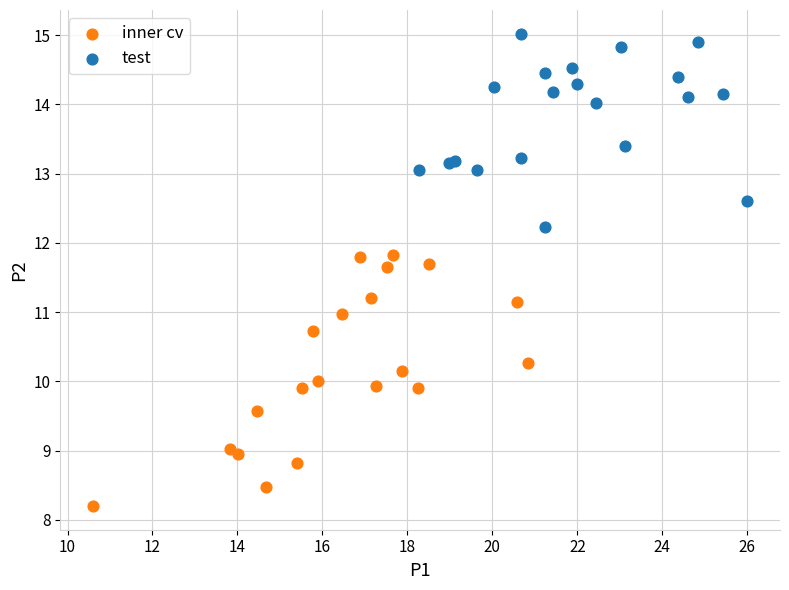

Which series has the largest Y range (max minus min)?

inner cv